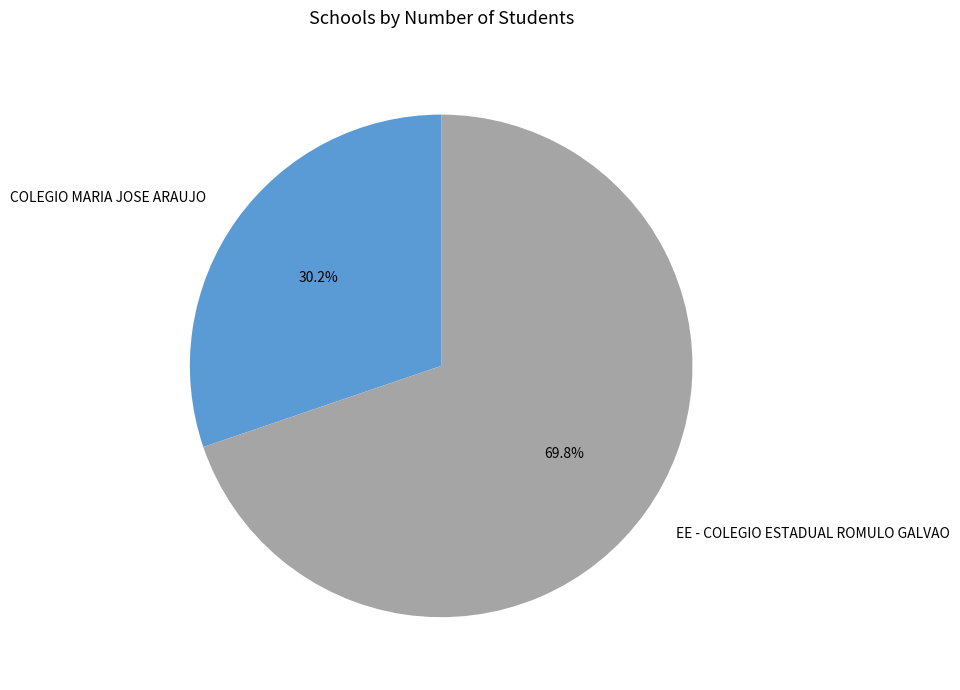

How many slices are in this pie chart?

2